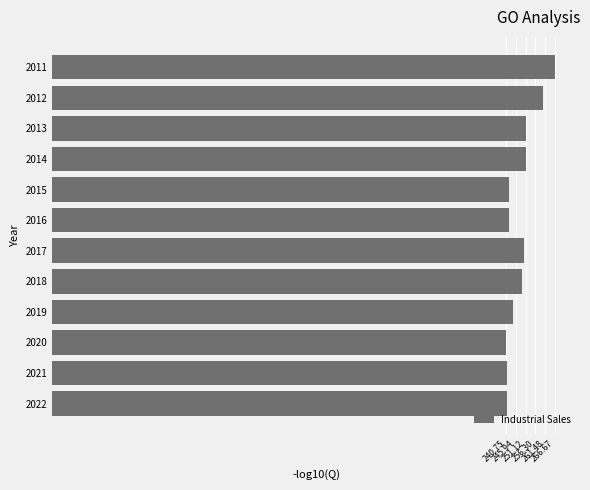

True or false: the data shows 244.6 at 2019.

True